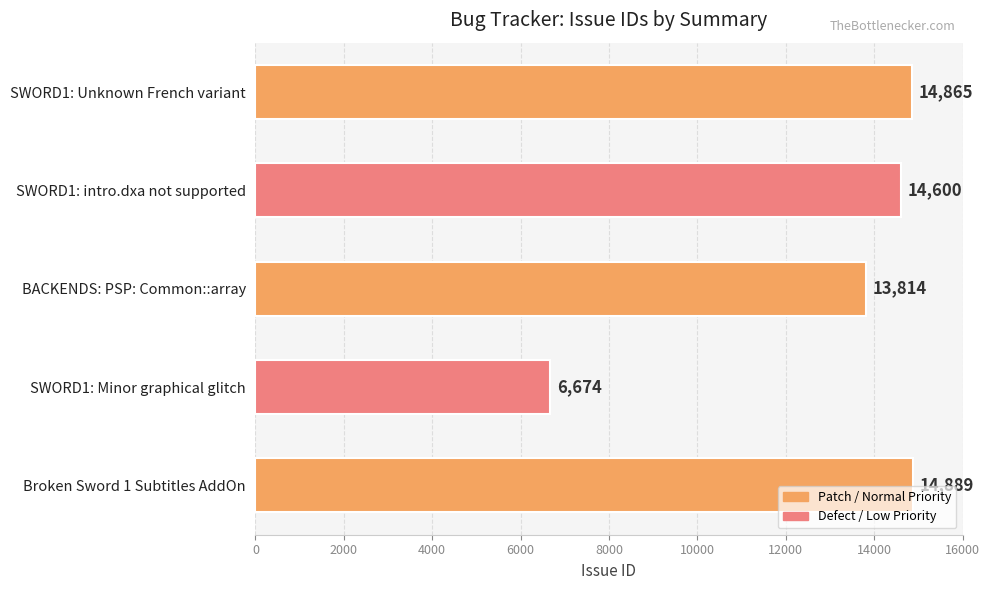

Where is the data nearest to the value 10781?

BACKENDS: PSP: Common::array